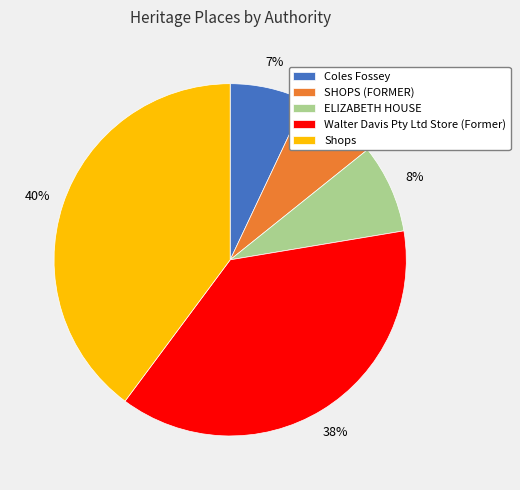

Does Walter Davis Pty Ltd Store (Former) account for over 50% of the chart?

No